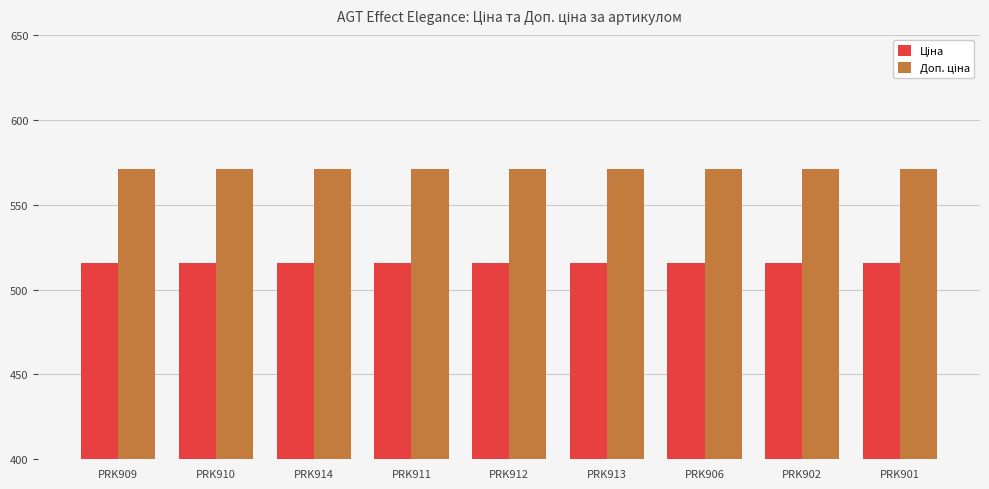

At how many categories does at least one series exceed 527?

9